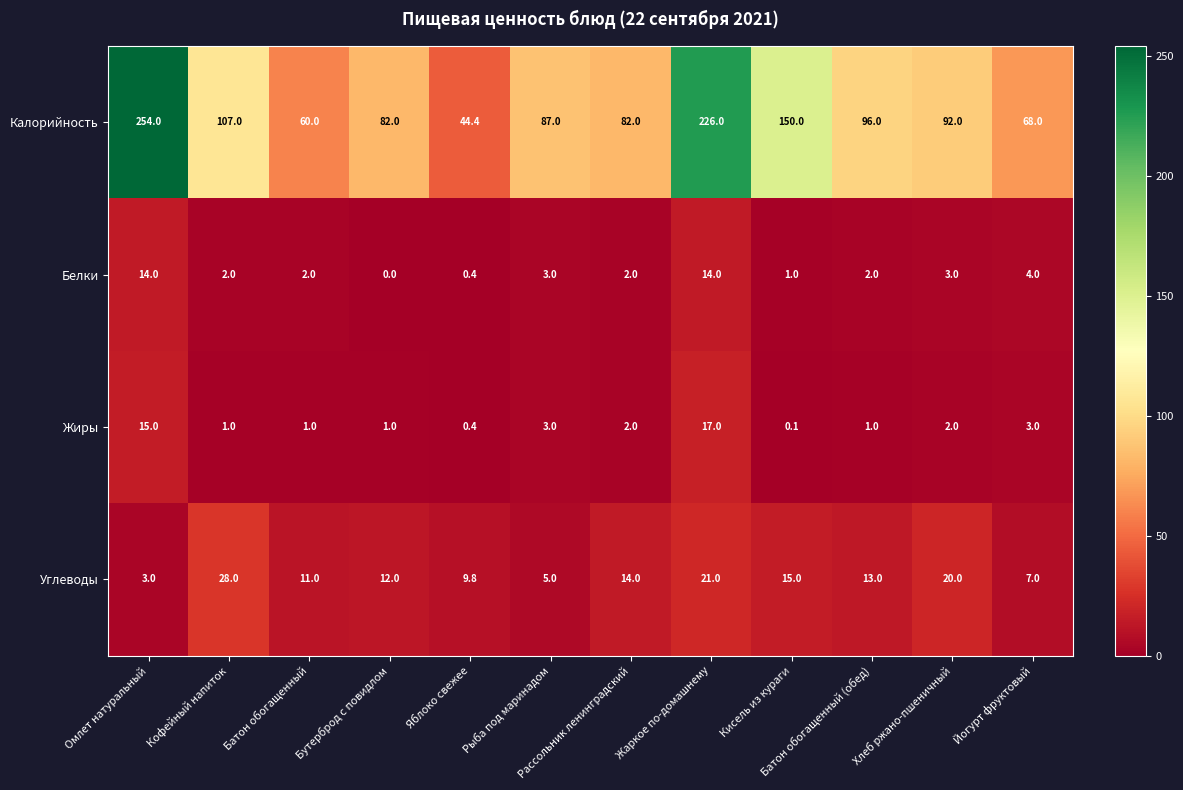

What is the spread (max minus min) of values at Жаркое по-домашнему?

212.0